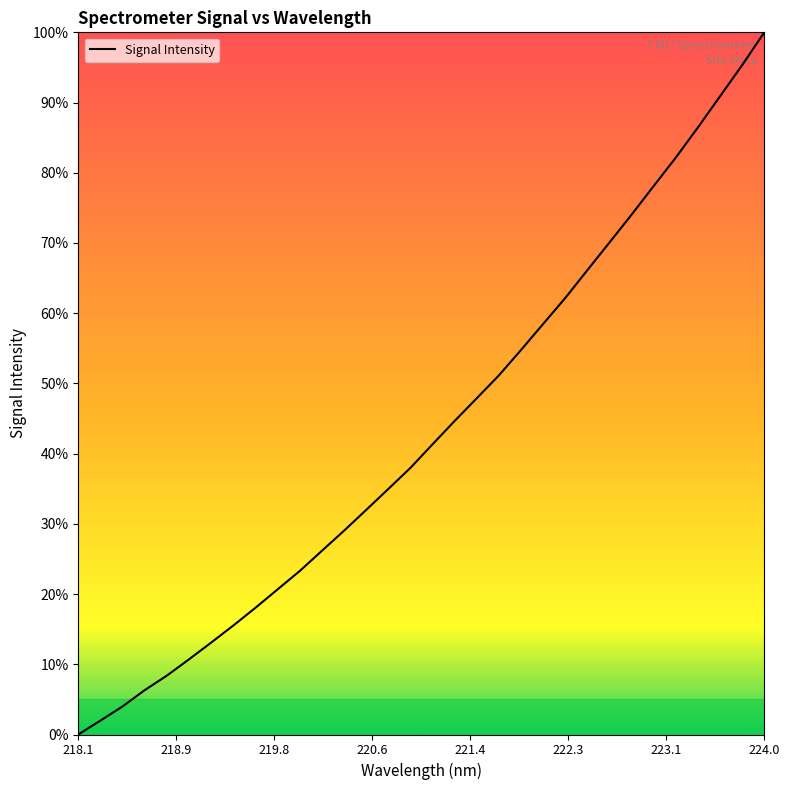

What is the difference between the maximum and minimum values?

100.0